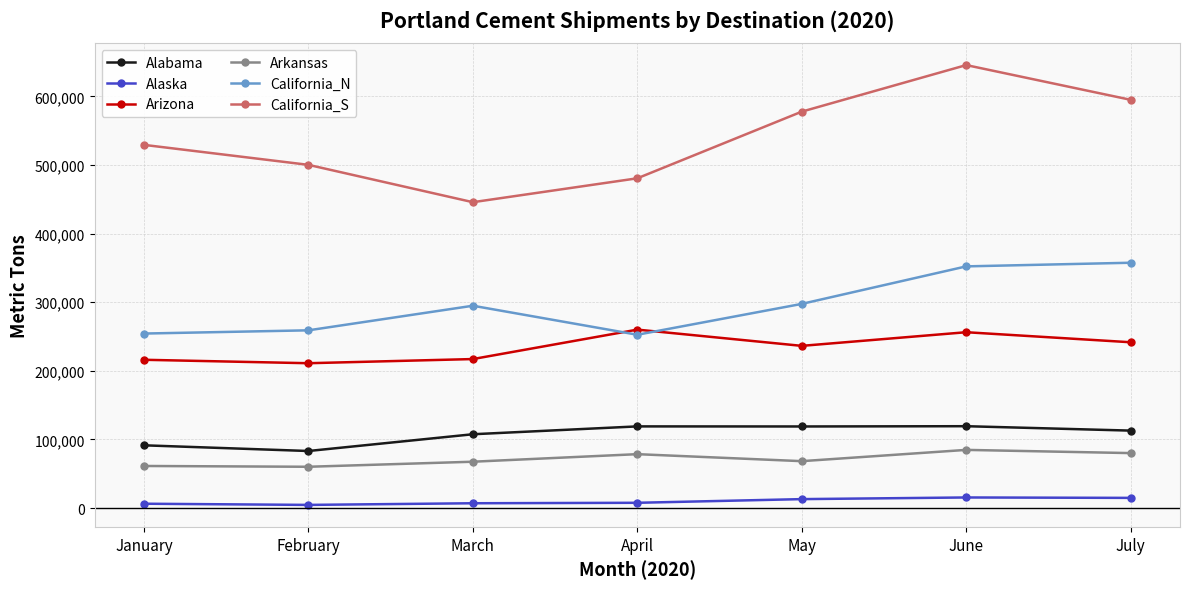

Rank the series by their maximum value, from highest to lowest.

California_S, California_N, Arizona, Alabama, Arkansas, Alaska